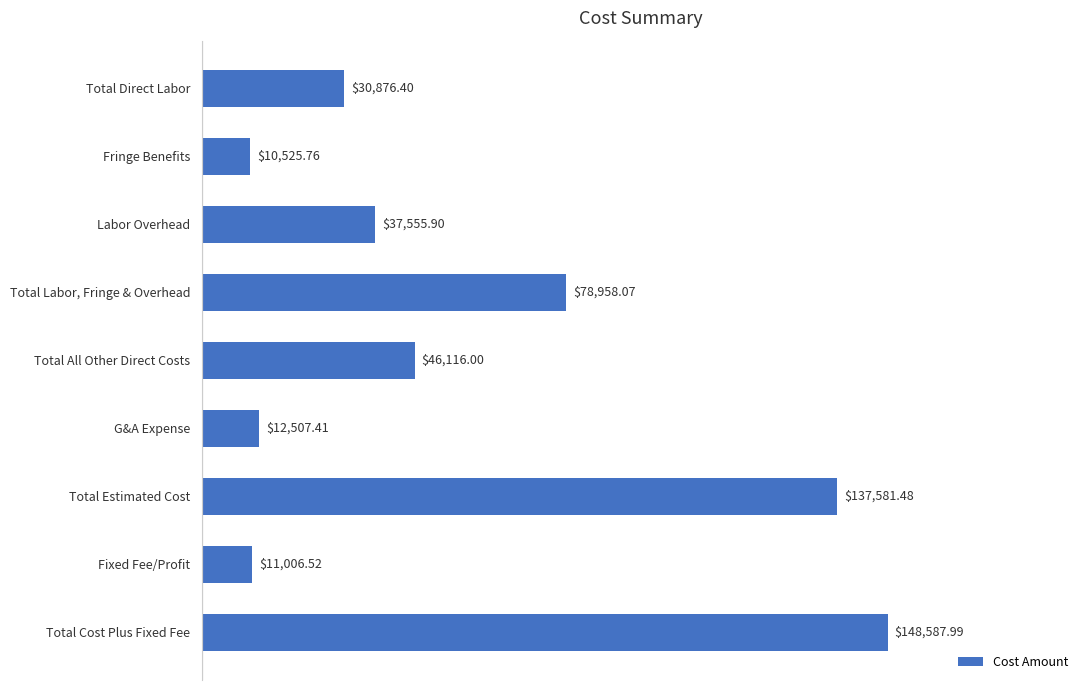

Where is the data nearest to the value 79556?

Total Labor, Fringe & Overhead